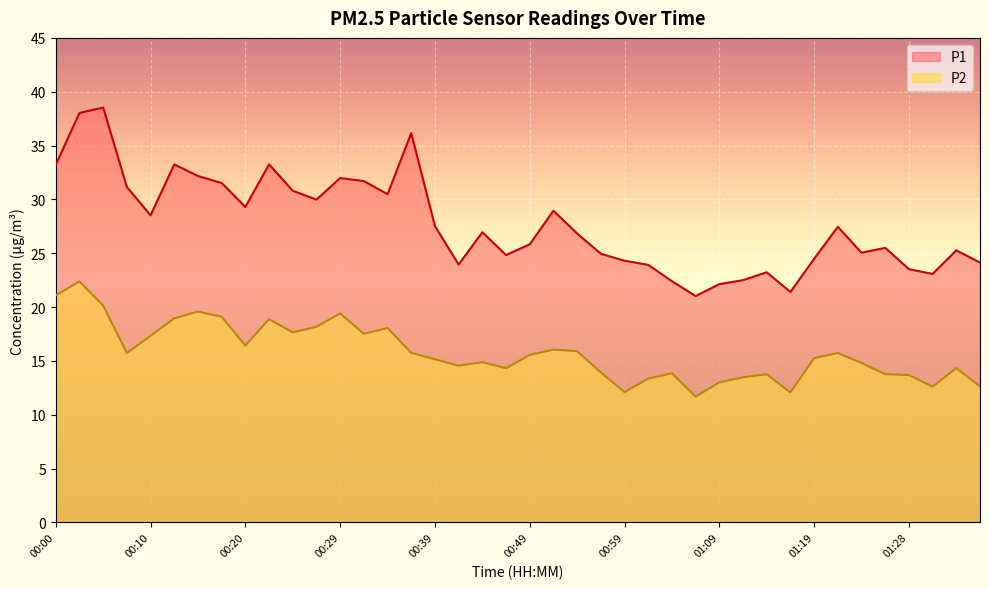

The value of P1 at 00:34 is 40.7. True or false?

False